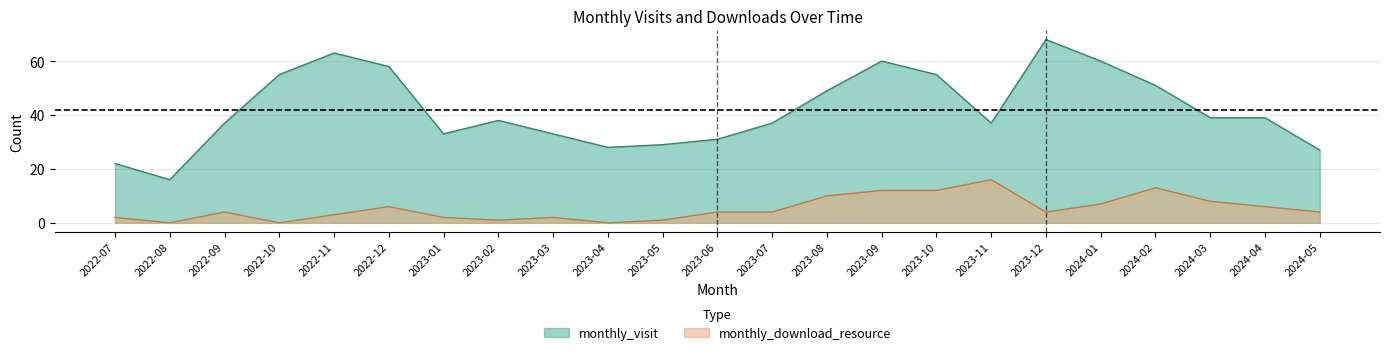

What is the difference between the monthly_download_resource values at 2022-07 and 2023-09?

10